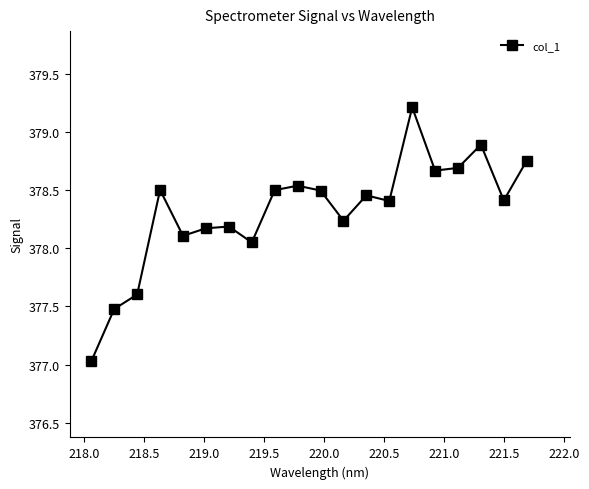

What is the greatest value displayed?

379.2